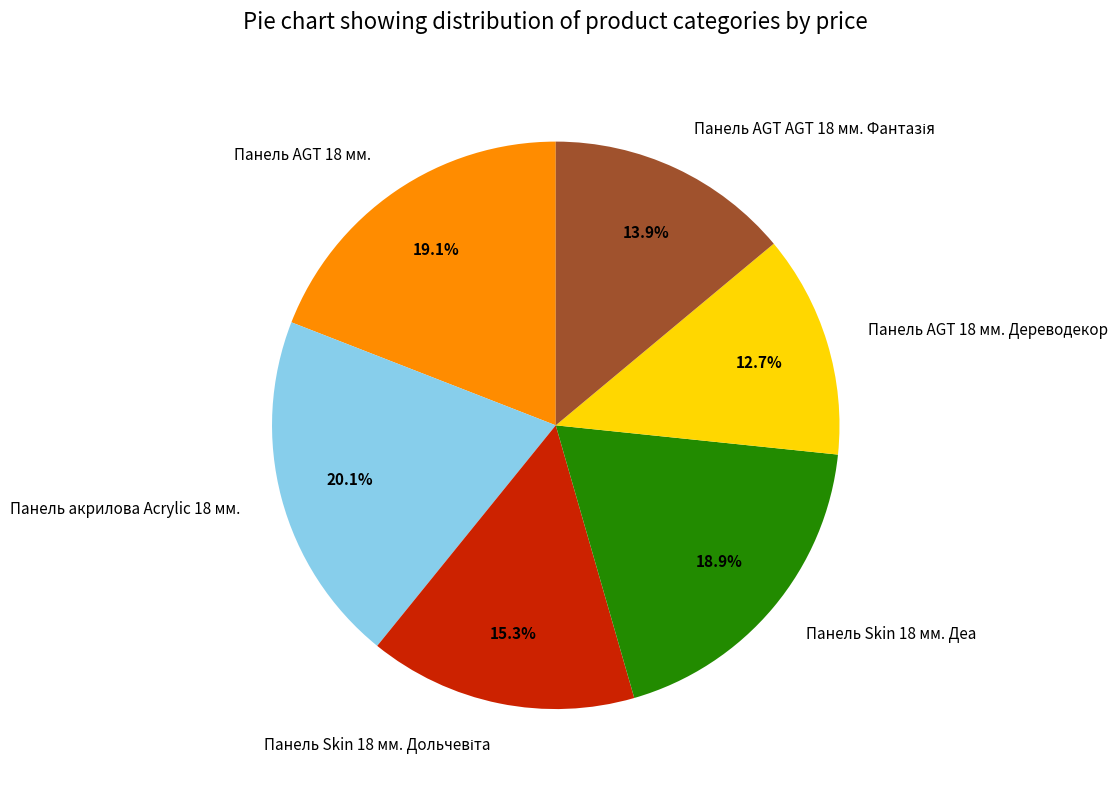

To the nearest percent, what percentage of the pie is Панель Skin 18 мм. Деа?

19%